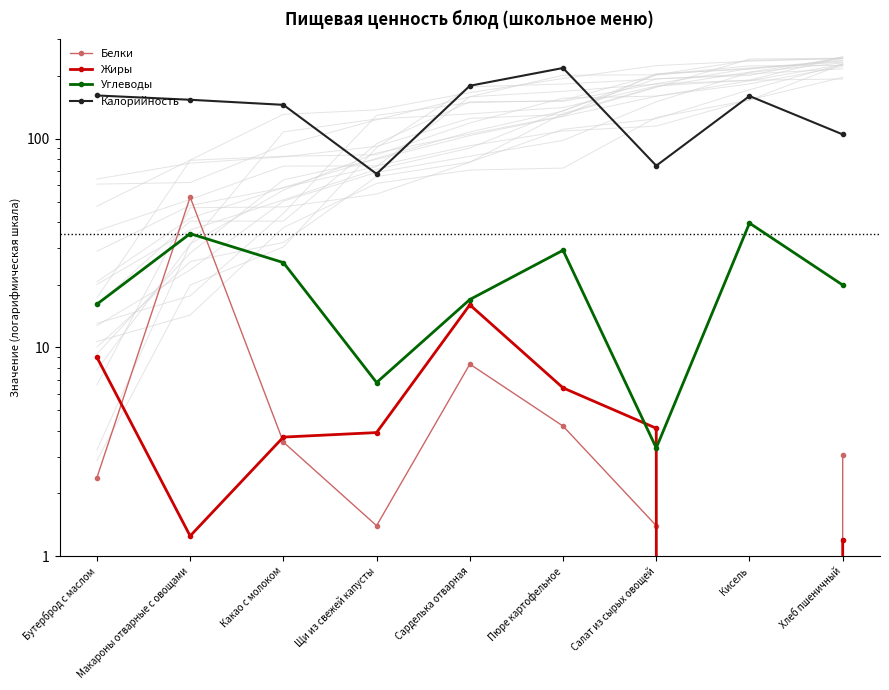

At which category is the sum across all series the highest?

Пюре картофельное